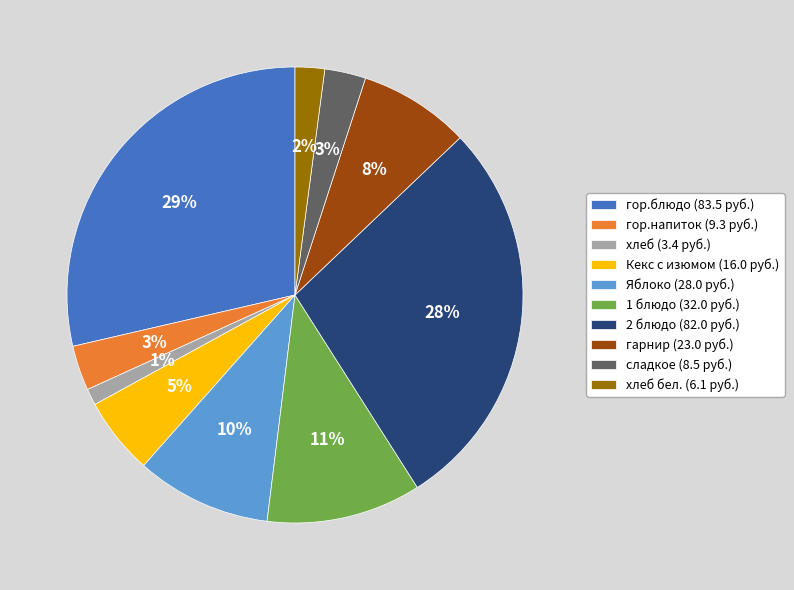

Which has a higher value, гор.напиток (9.3 руб.) or гарнир (23.0 руб.)?

гарнир (23.0 руб.)